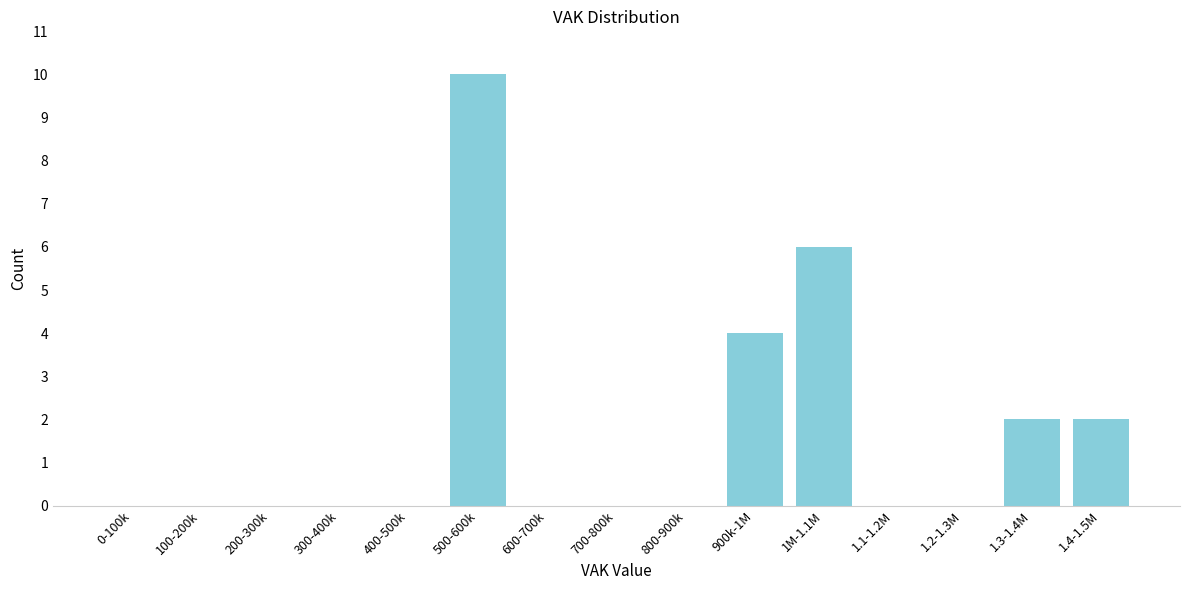

Reading left to right, list all the values displayed in this chart.

0-100k=0	100-200k=0	200-300k=0	300-400k=0	400-500k=0	500-600k=10	600-700k=0	700-800k=0	800-900k=0	900k-1M=4	1M-1.1M=6	1.1-1.2M=0	1.2-1.3M=0	1.3-1.4M=2	1.4-1.5M=2